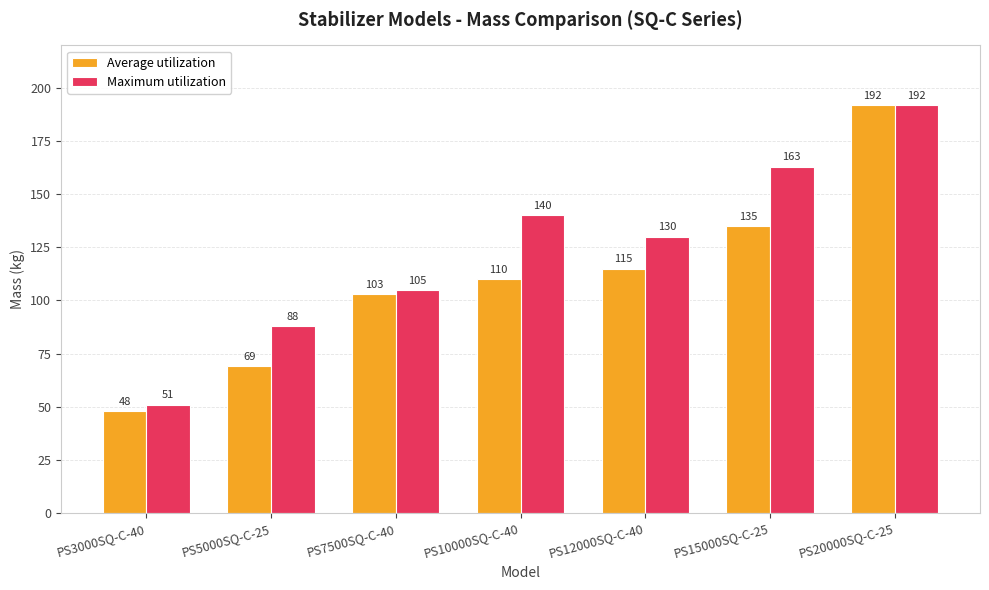

List the labels in order of Average utilization value, smallest first.

PS3000SQ-C-40, PS5000SQ-C-25, PS7500SQ-C-40, PS10000SQ-C-40, PS12000SQ-C-40, PS15000SQ-C-25, PS20000SQ-C-25